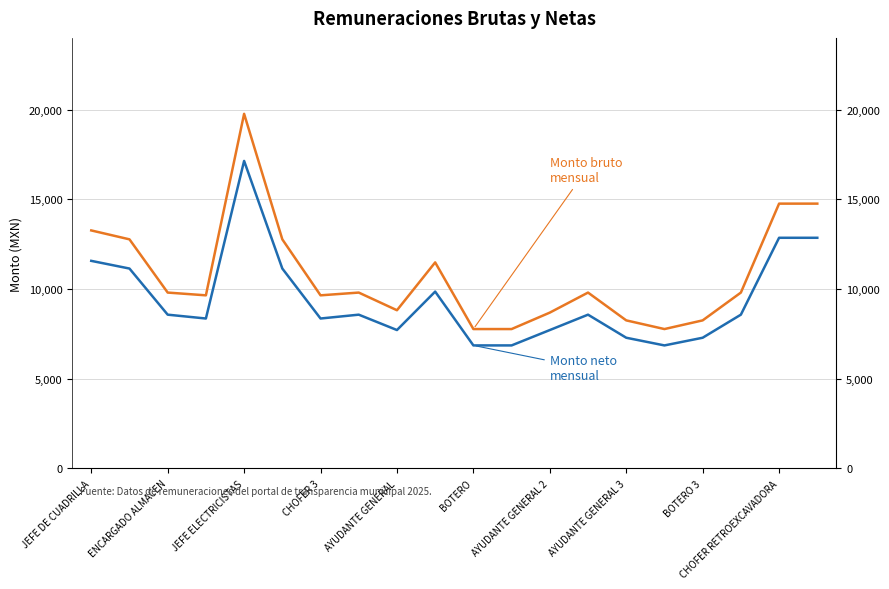

Rank the series by their maximum value, from lowest to highest.

Monto neto mensual, Monto bruto mensual